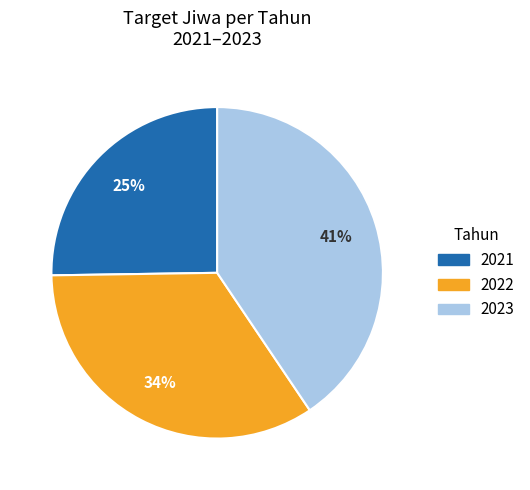

Which slice is the largest?

2023